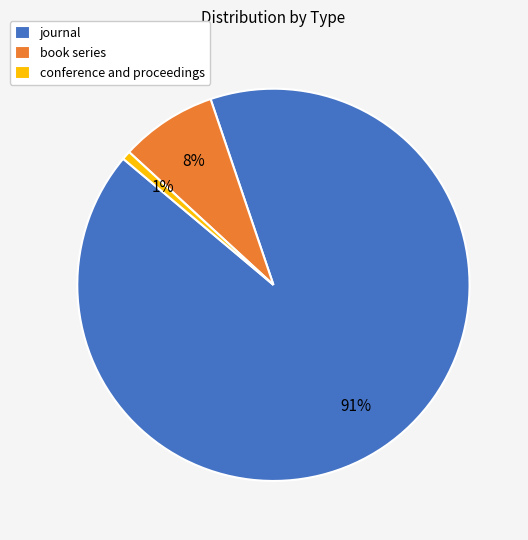

Is it true that conference and proceedings is 10% of the pie?

False